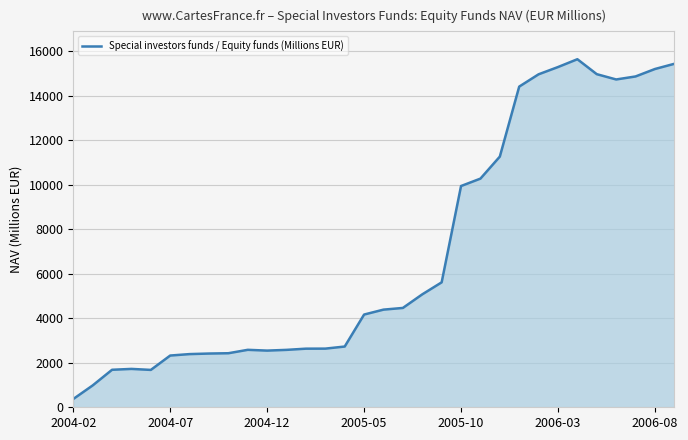

What is the difference between the maximum and minimum values?

15276